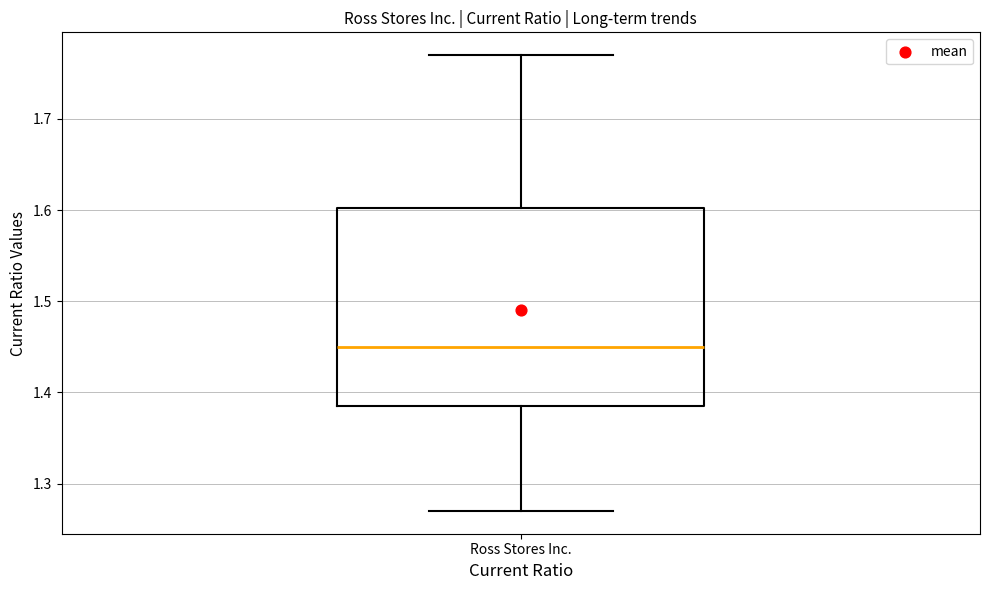

Transcribe this box plot: give where the median line is, the range the box spans, and where the two whiskers end, as read against the y-axis. The values are not printed on the chart, so give them approximately, as read against the axis.

median 1.45, box 1.39 to 1.60, whiskers 1.27 to 1.77